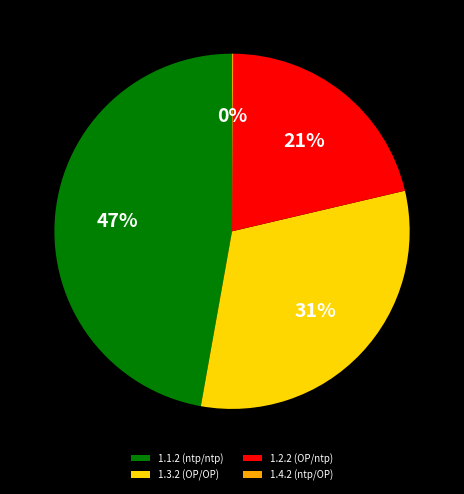

To the nearest percent, what is the average slice percentage?

25%